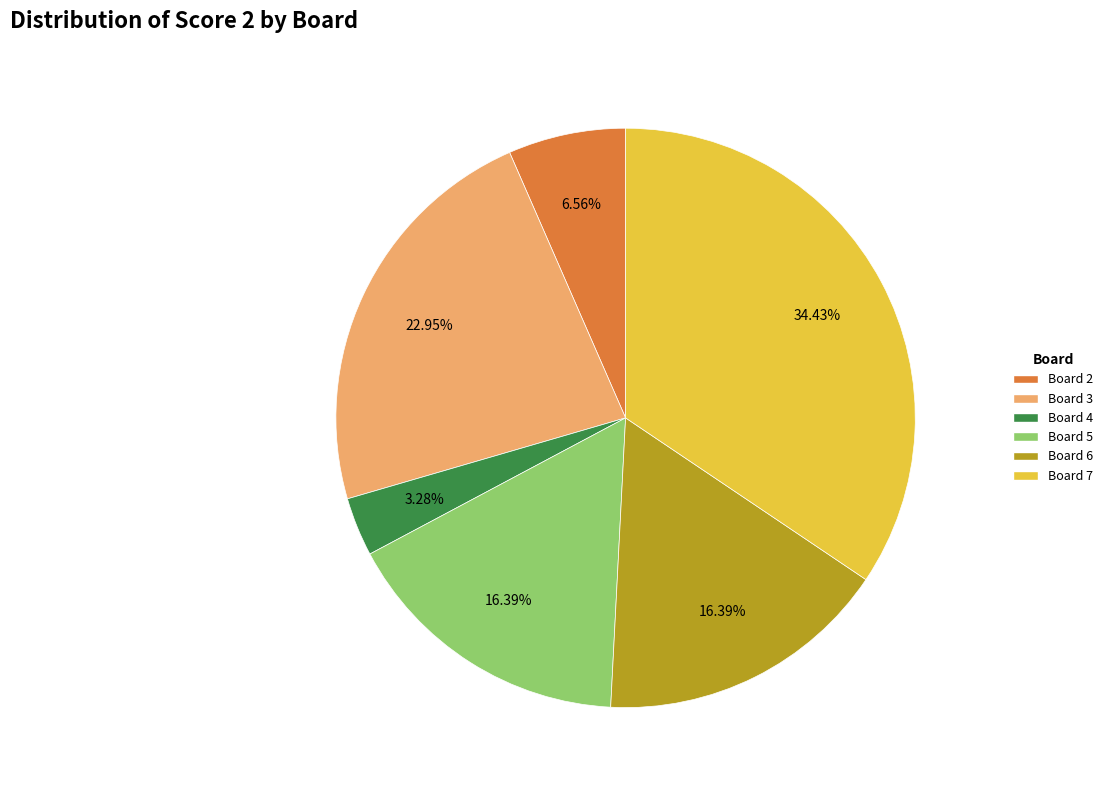

Is there a majority slice in this chart?

No